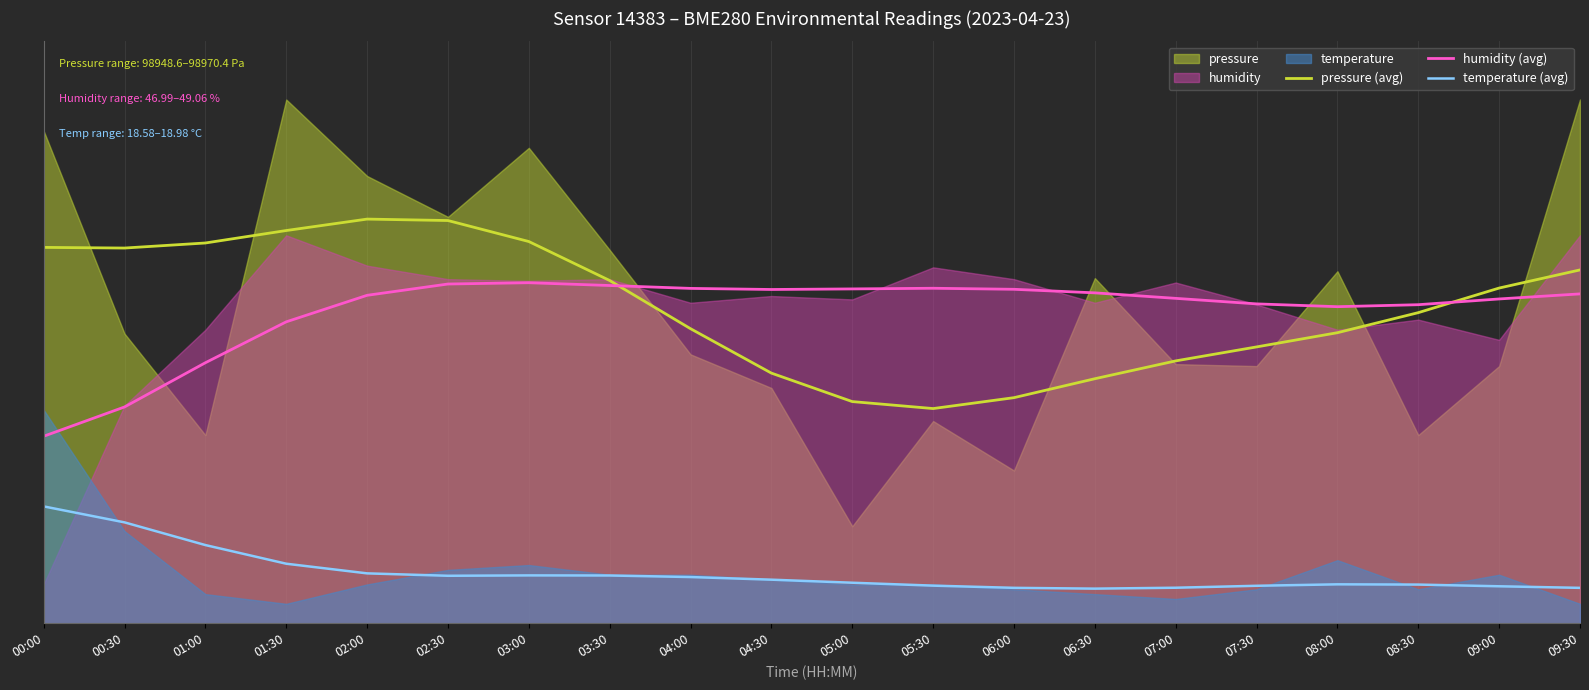

What is the difference between the highest and lowest values at 06:00?

15.4